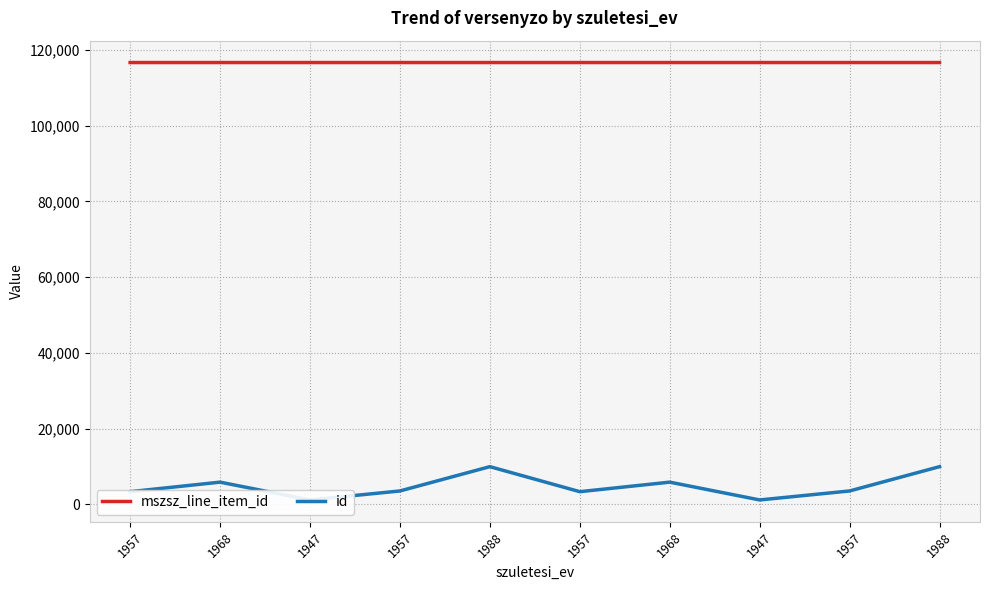

Is this an area chart (filled region under the line)?

No